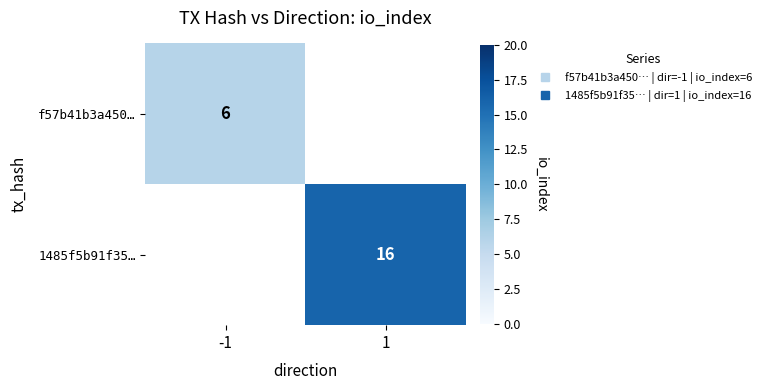

Which category has the highest value in the f57b41b3a450… series?

-1